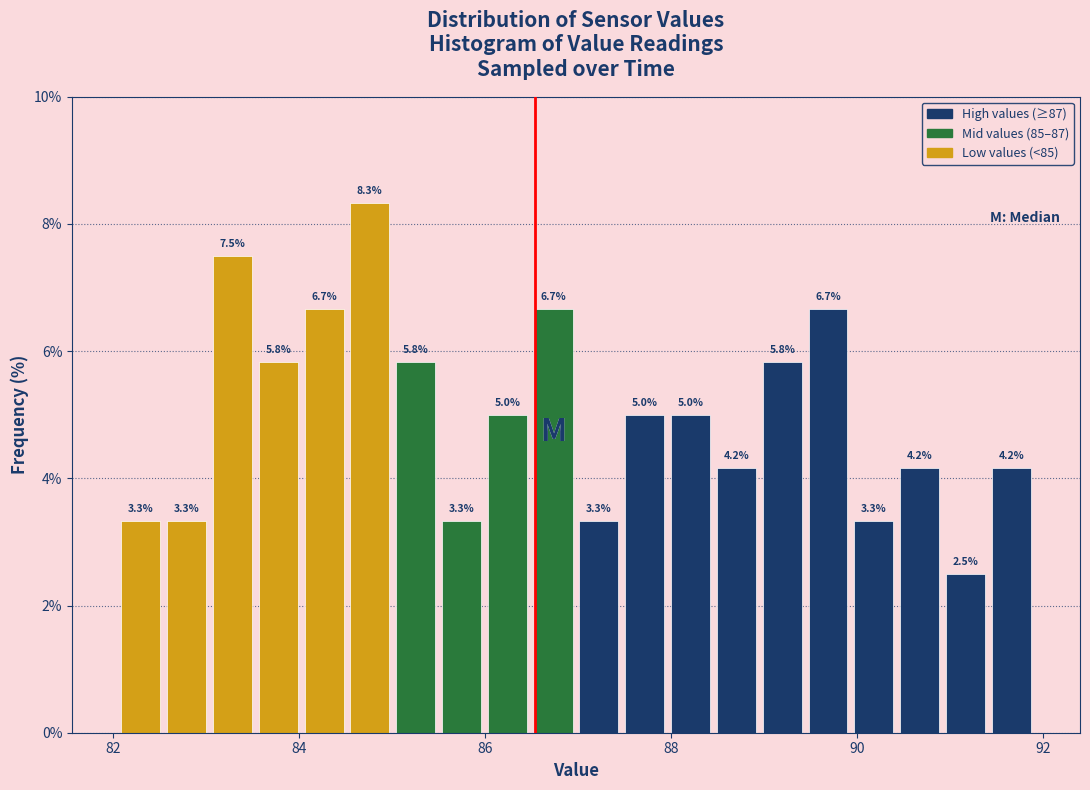

Around what value on the x-axis is the tallest bar? Give the approximate position of its centre, as read against the axis.

84.8